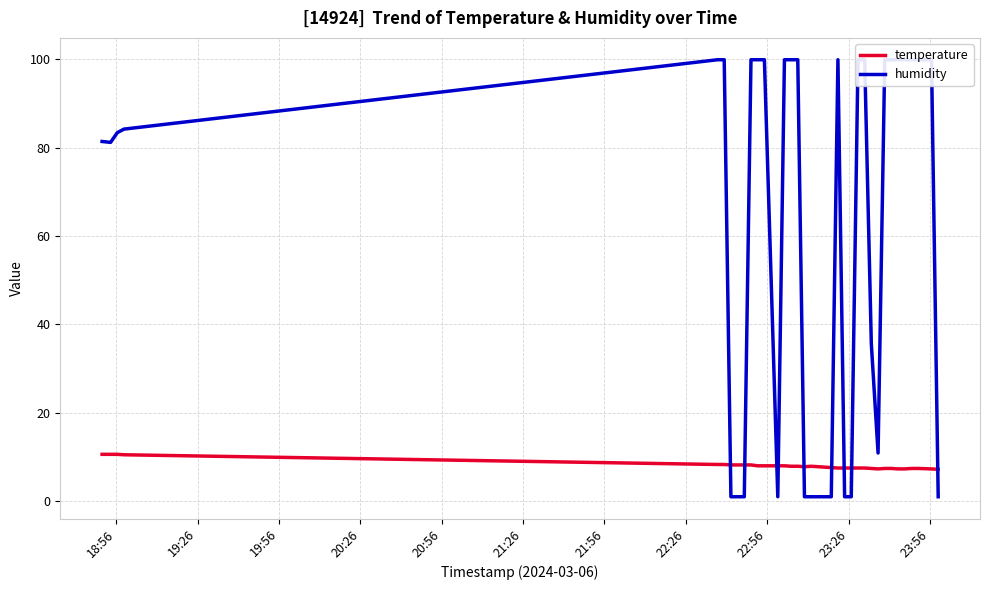

What are all the series names shown in the legend?

temperature, humidity